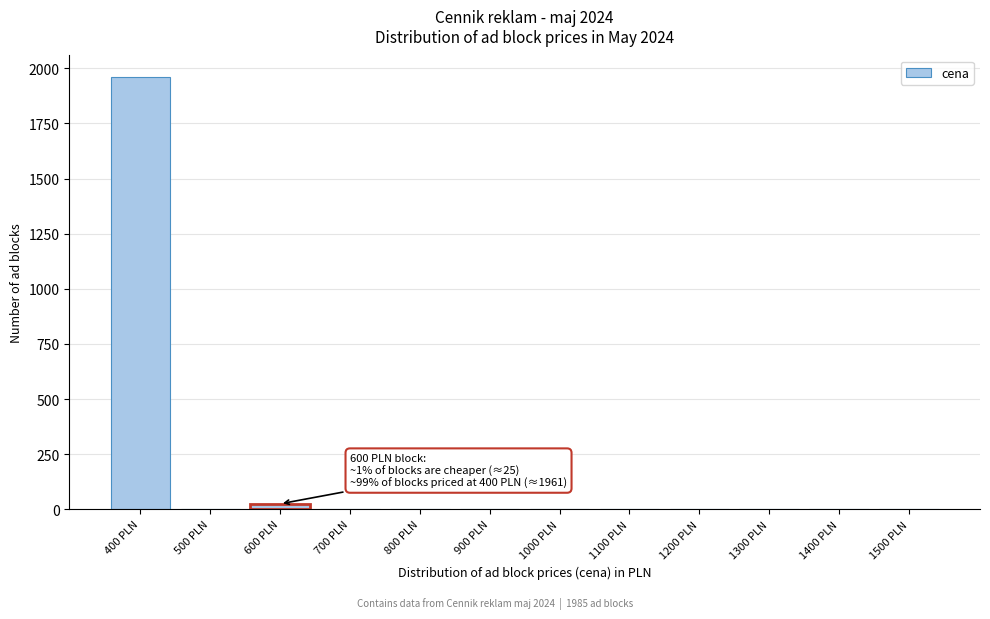

Reading right to left, what are all the values shown in this chart?

1500 PLN=0	1400 PLN=0	1300 PLN=0	1200 PLN=0	1100 PLN=0	1000 PLN=0	900 PLN=0	800 PLN=0	700 PLN=0	600 PLN=25	500 PLN=0	400 PLN=1960